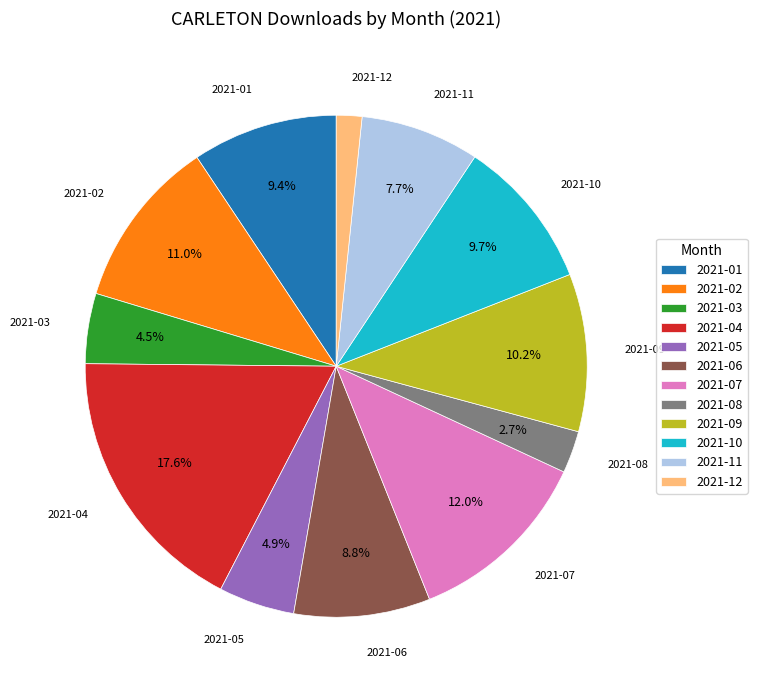

What is the ratio of the value at 2021-11 to the value at 2021-10?

0.8